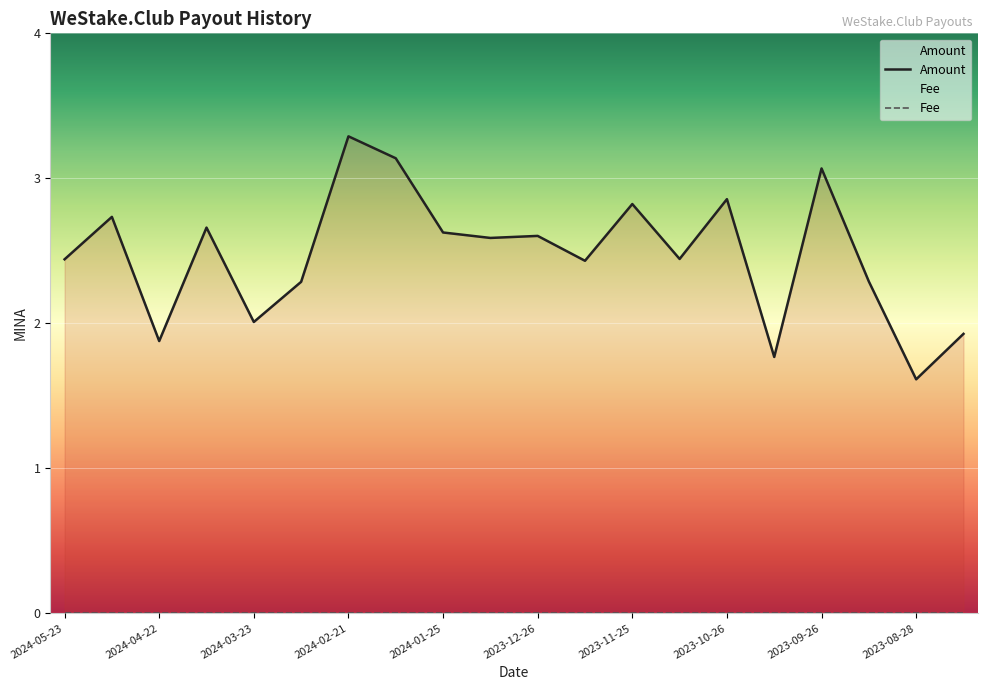

At which category is the sum across all series the highest?

2024-02-21